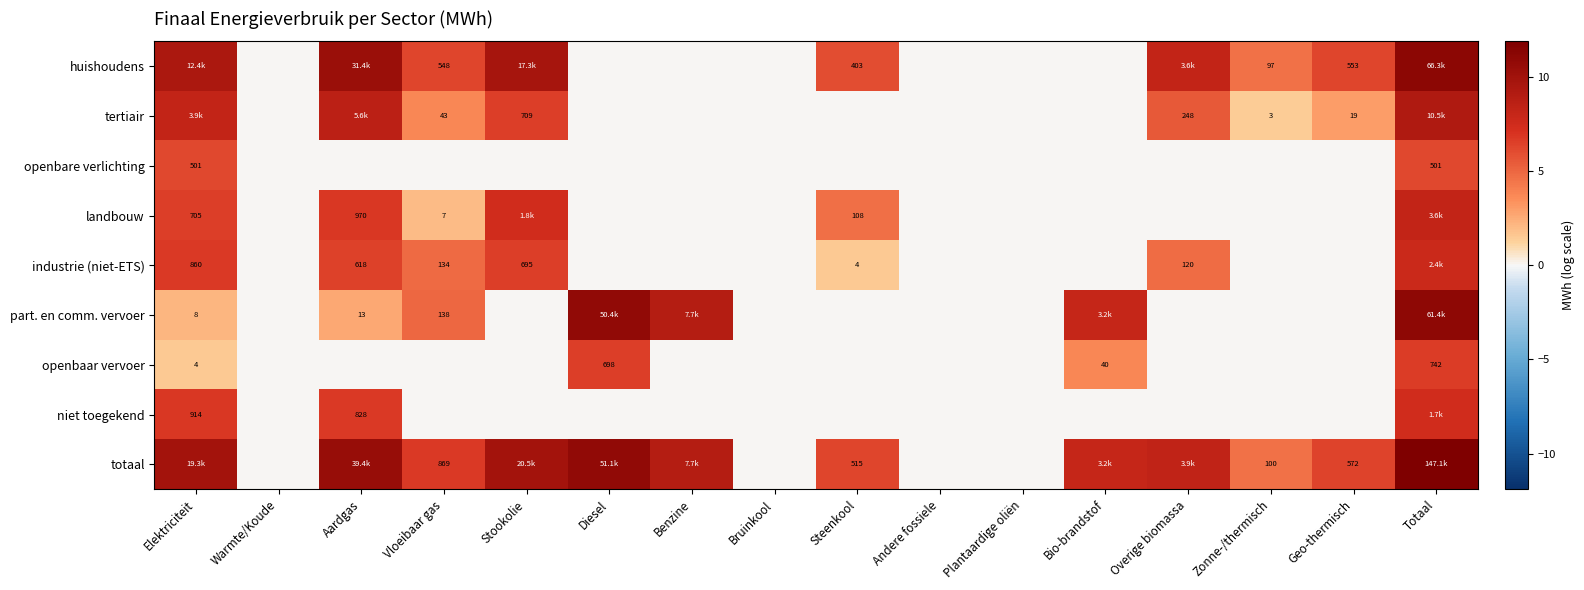

At which category is the sum across all series the highest?

Totaal